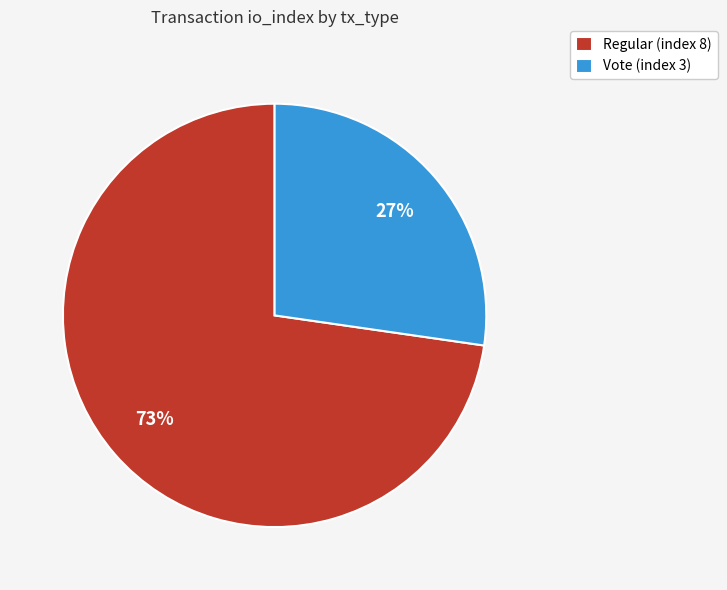

Which slice is the largest?

Regular (index 8)